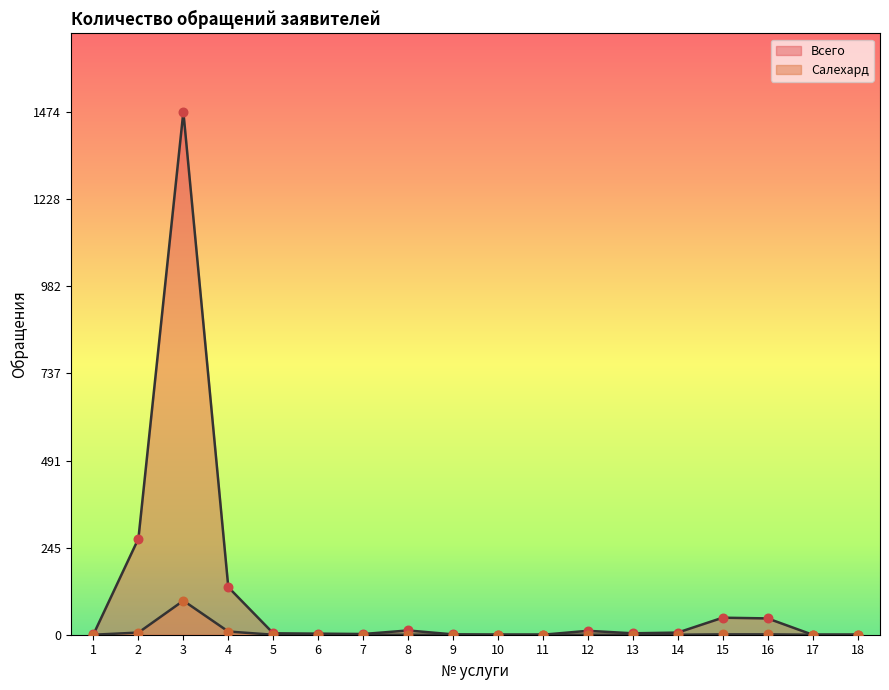

What are all the series names shown in the legend?

Всего, Салехард